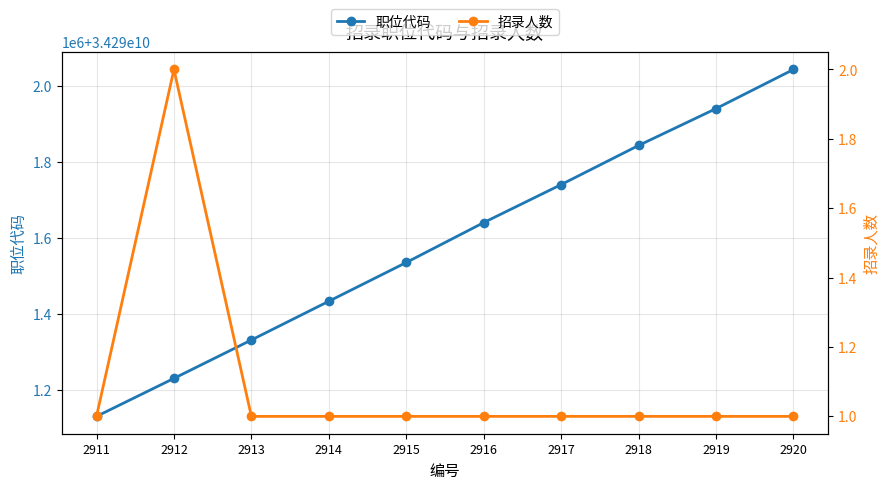

Read the 职位代码 value at 2918.

34291844233